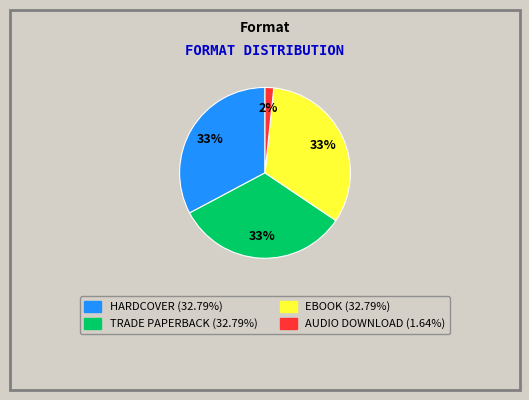

How many slices are in this pie chart?

4